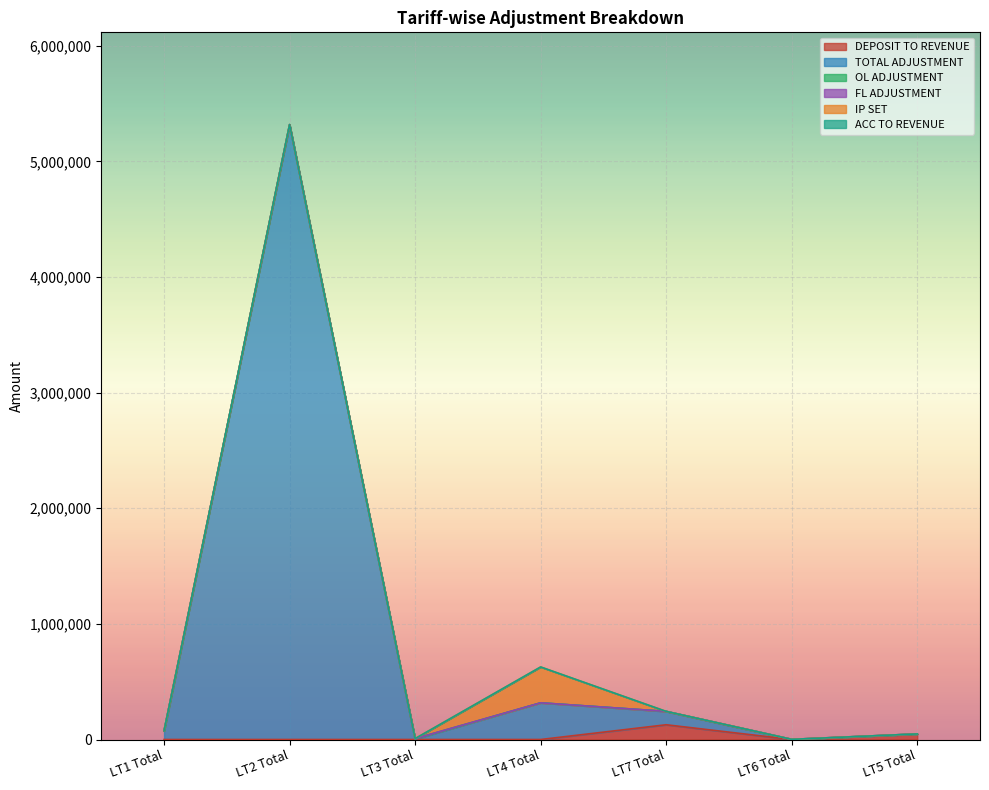

What is the value of the FL ADJUSTMENT point at the 6th from the left?

1377.0